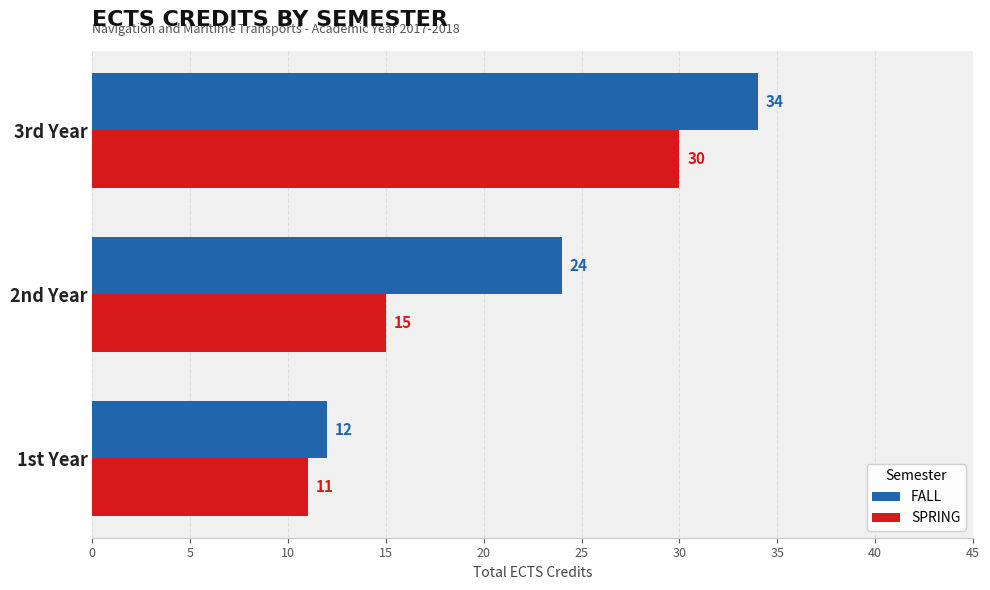

At which label is FALL closest to 23?

2nd Year